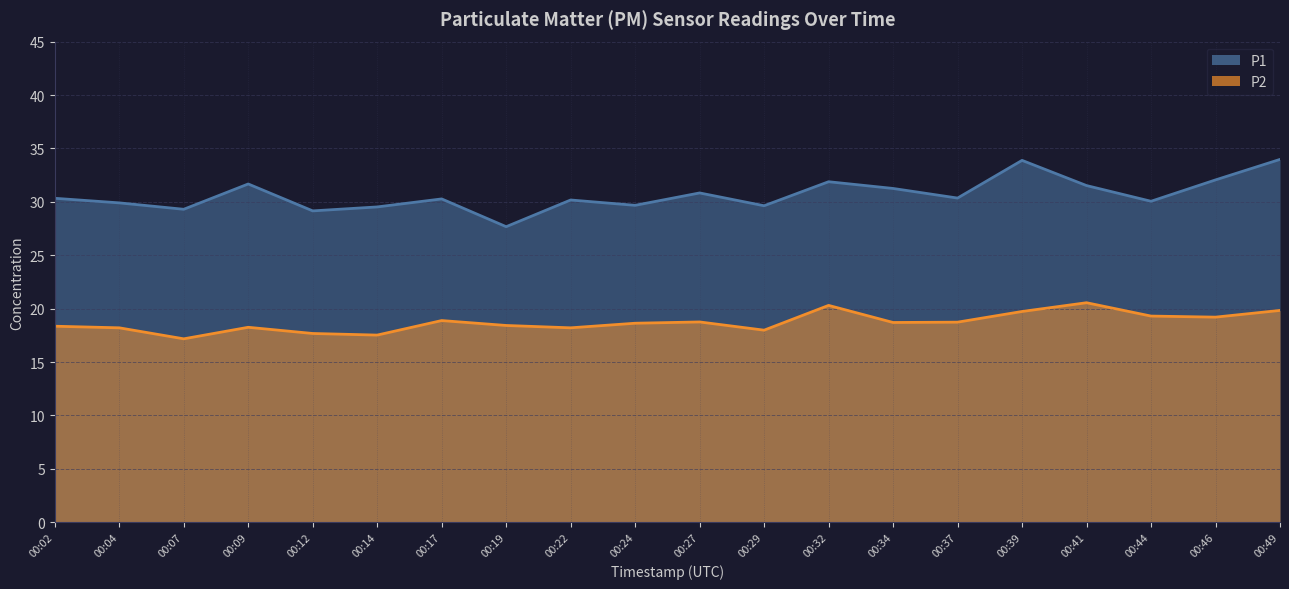

Is it true that P2 equals 18.7 at 00:37?

True